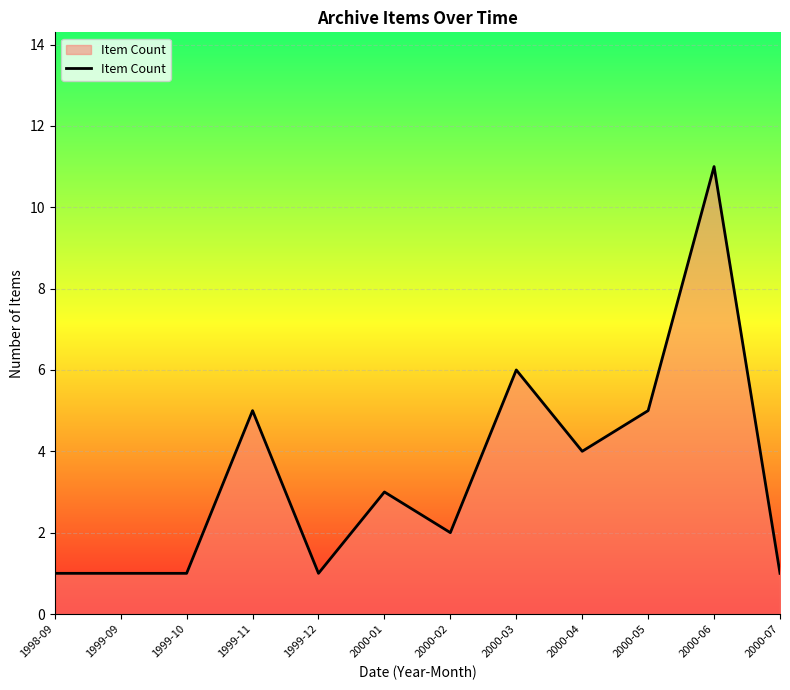

What is the greatest value displayed?

11